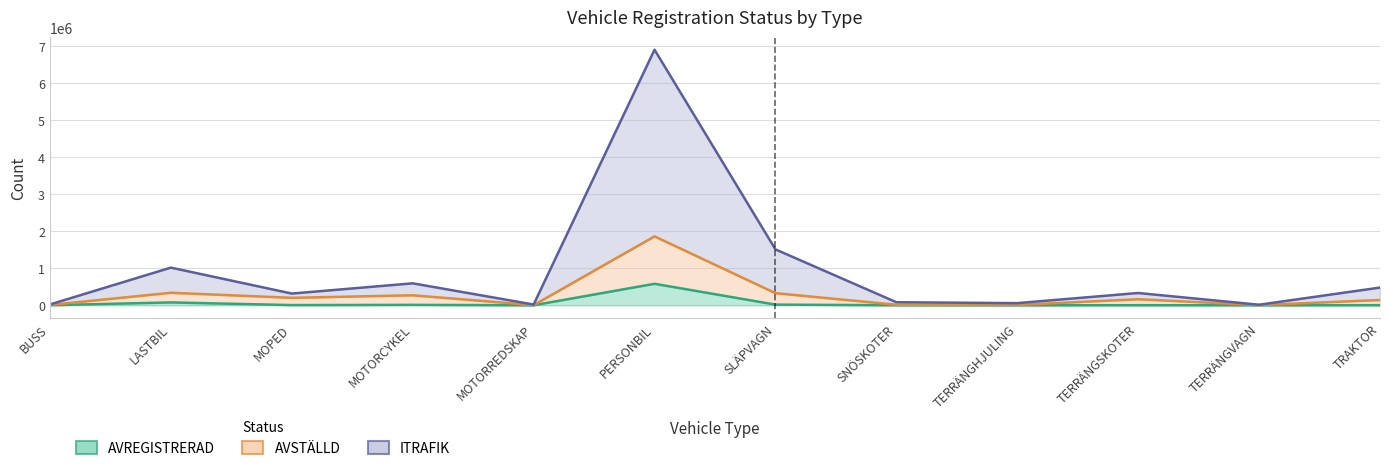

Reading left to right, what are all the values shown in this chart?

AVREGISTRERAD: BUSS=1859	LASTBIL=77023	MOPED=4987	MOTORCYKEL=10787	MOTORREDSKAP=197	PERSONBIL=581144	SLÄPVAGN=17533	SNÖSKOTER=509	TERRÄNGHJULING=190	TERRÄNGSKOTER=1765	TERRÄNGVAGN=288	TRAKTOR=2348
AVSTÄLLD: BUSS=8197	LASTBIL=338397	MOPED=201258	MOTORCYKEL=270372	MOTORREDSKAP=3158	PERSONBIL=1863795	SLÄPVAGN=327453	SNÖSKOTER=13819	TERRÄNGHJULING=8819	TERRÄNGSKOTER=163708	TERRÄNGVAGN=4145	TRAKTOR=142883
ITRAFIK: BUSS=22219	LASTBIL=1018230	MOPED=316574	MOTORCYKEL=593366	MOTORREDSKAP=19666	PERSONBIL=6912752	SLÄPVAGN=1511195	SNÖSKOTER=82102	TERRÄNGHJULING=57540	TERRÄNGSKOTER=331910	TERRÄNGVAGN=14284	TRAKTOR=478524